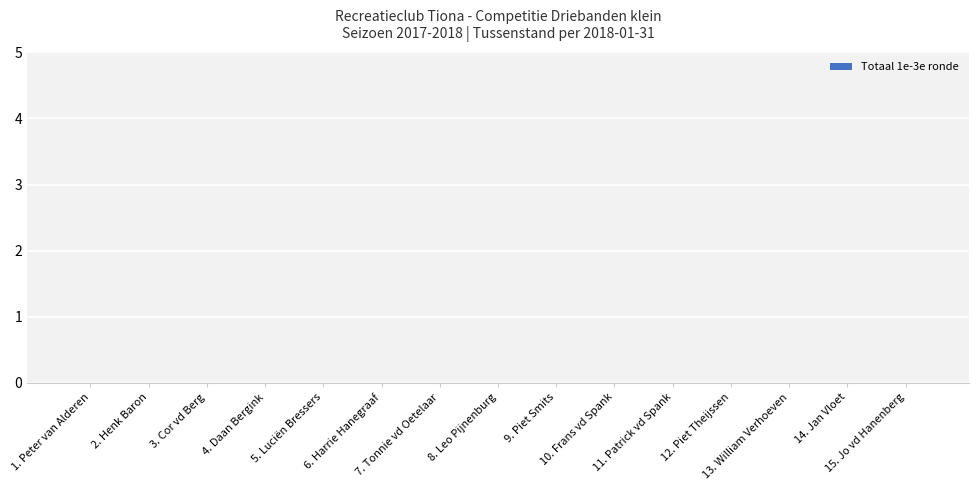

What is the label of the 8th bar from the right?

Leo Pijnenburg